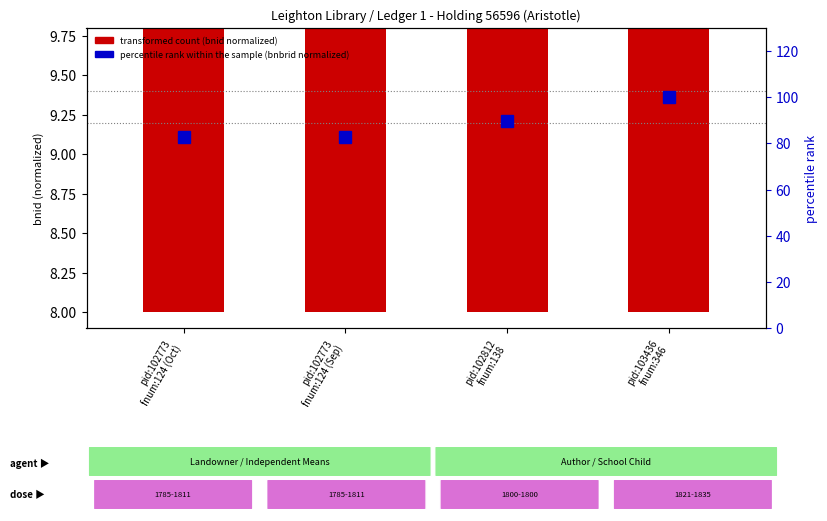

Which label corresponds to the smallest value in the chart?

pid:102773
fnum:124 (Sep)